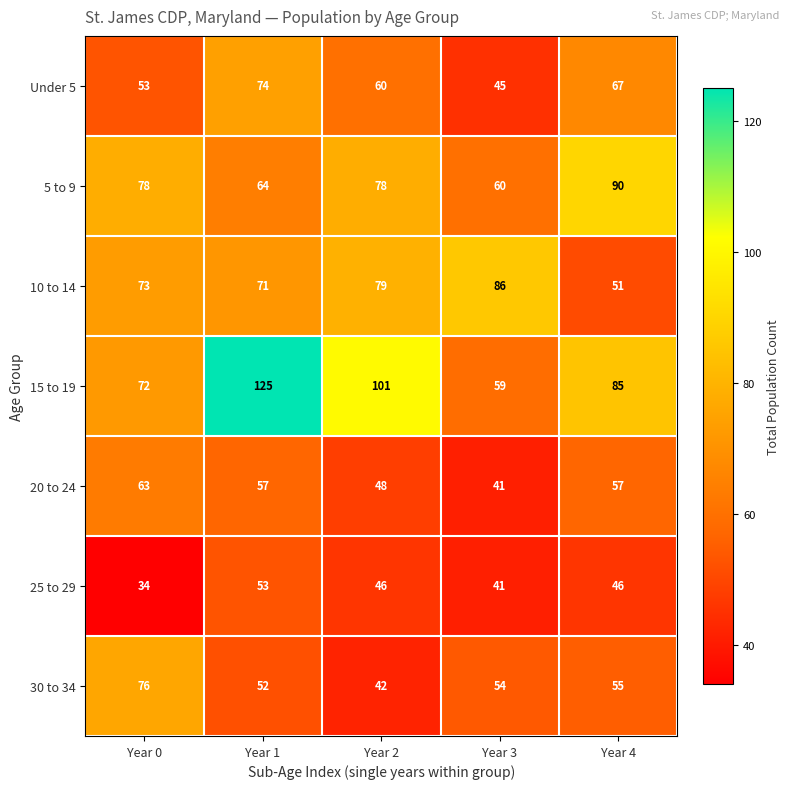

What is the difference between the highest and lowest values at Year 2?

59